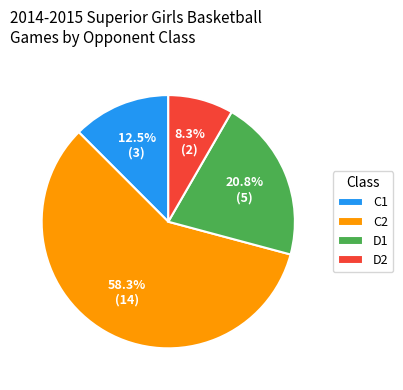

Does C1 account for over 50% of the chart?

No